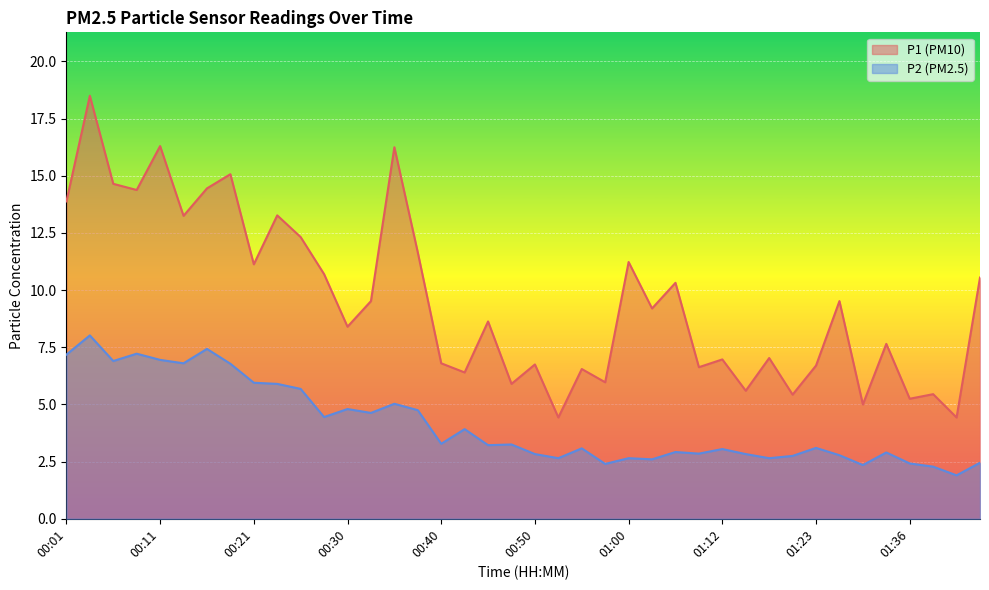

What is the total value across all series at 01:26?

12.3